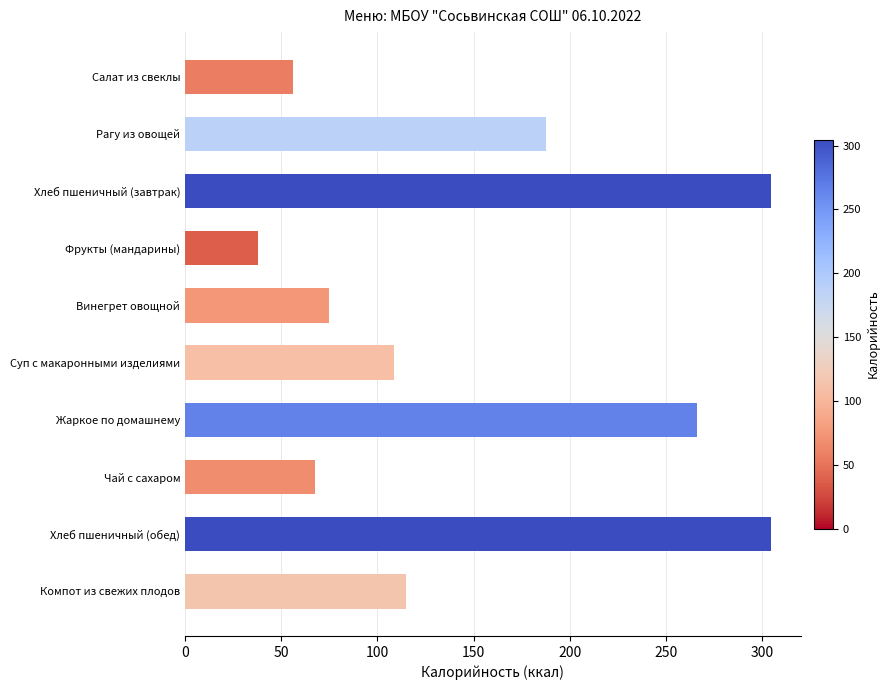

What is the label of the 8th bar from the top?

Чай с сахаром